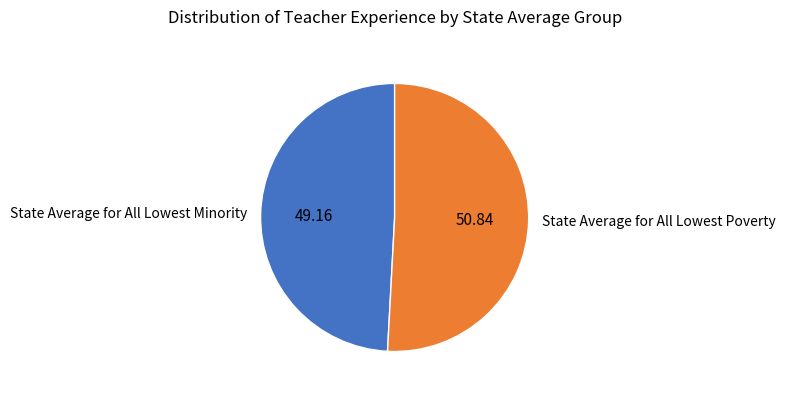

How many slices are in this pie chart?

2